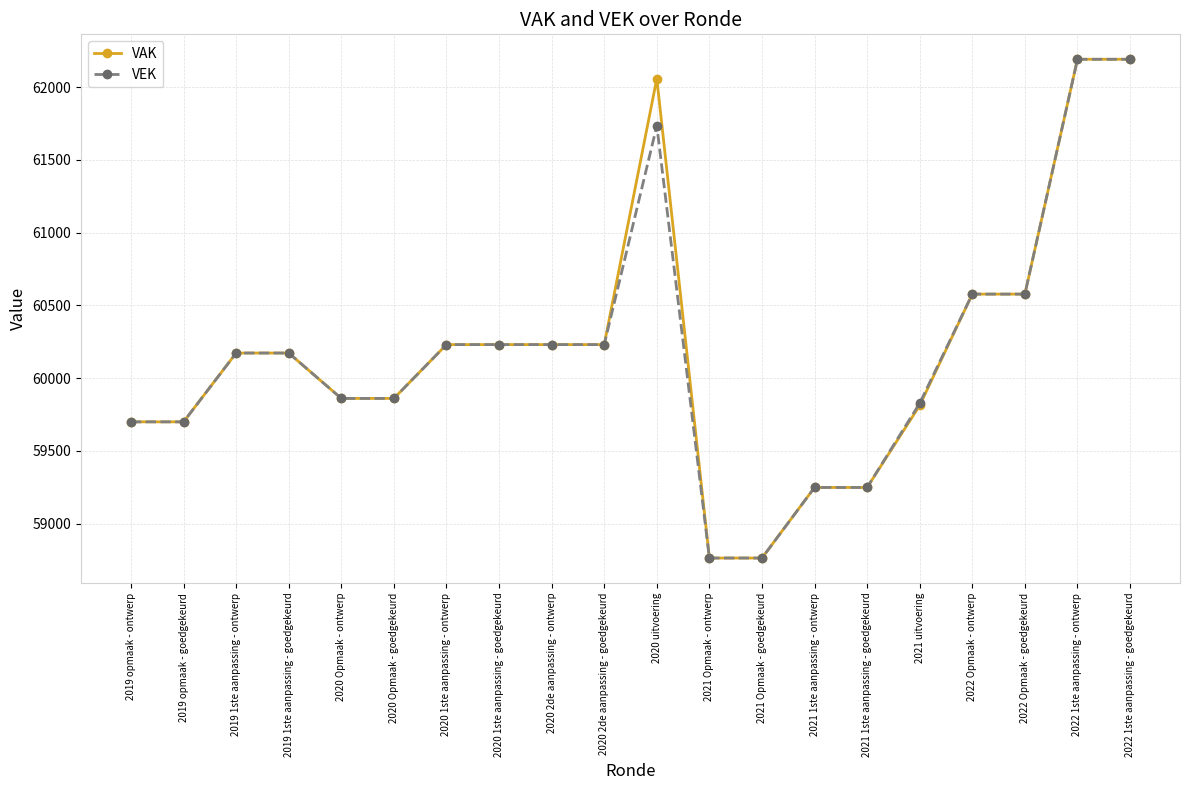

What is the sum of all VEK values?

1203501